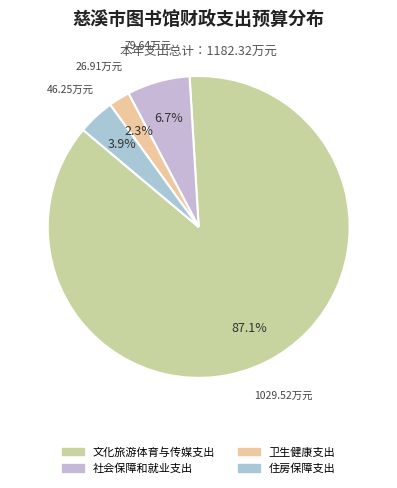

To the nearest percent, what is the average slice percentage?

25%